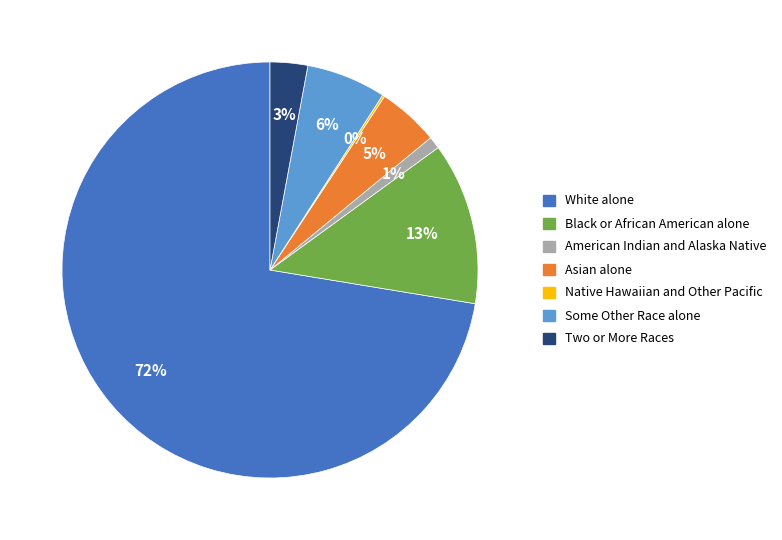

What percentage is the American Indian and Alaska Native slice, to the nearest percent?

1%